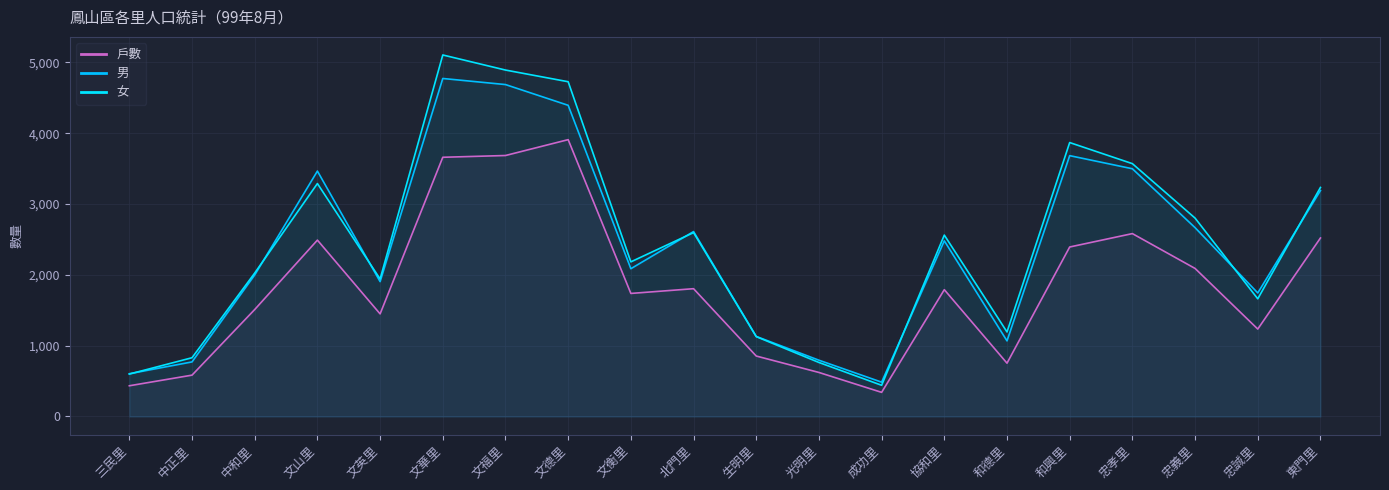

How many lines are shown in the chart?

3